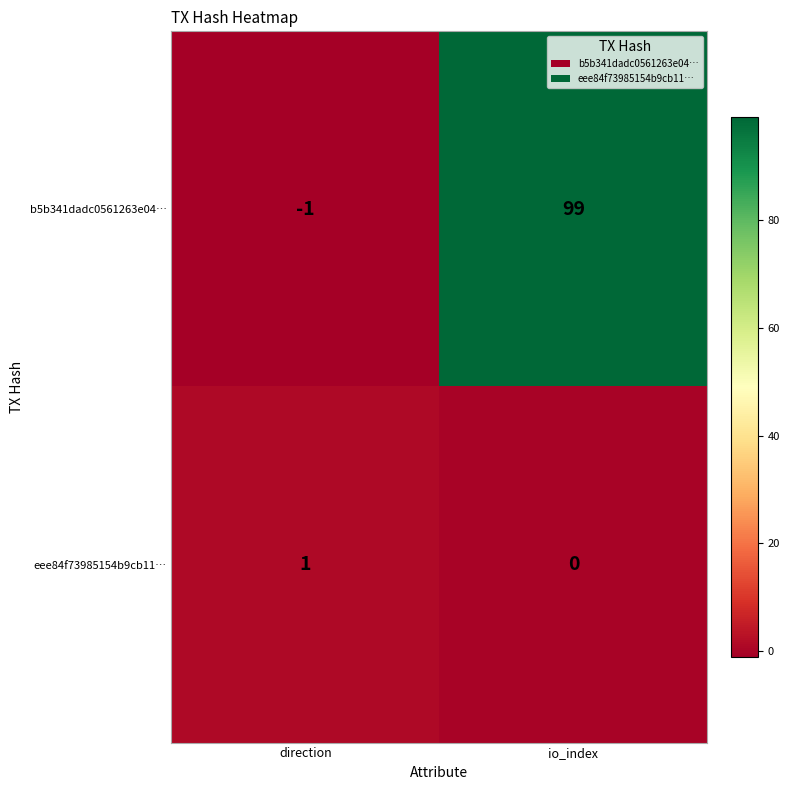

Where is b5b341dadc0561263e04… nearest to the value 49?

direction